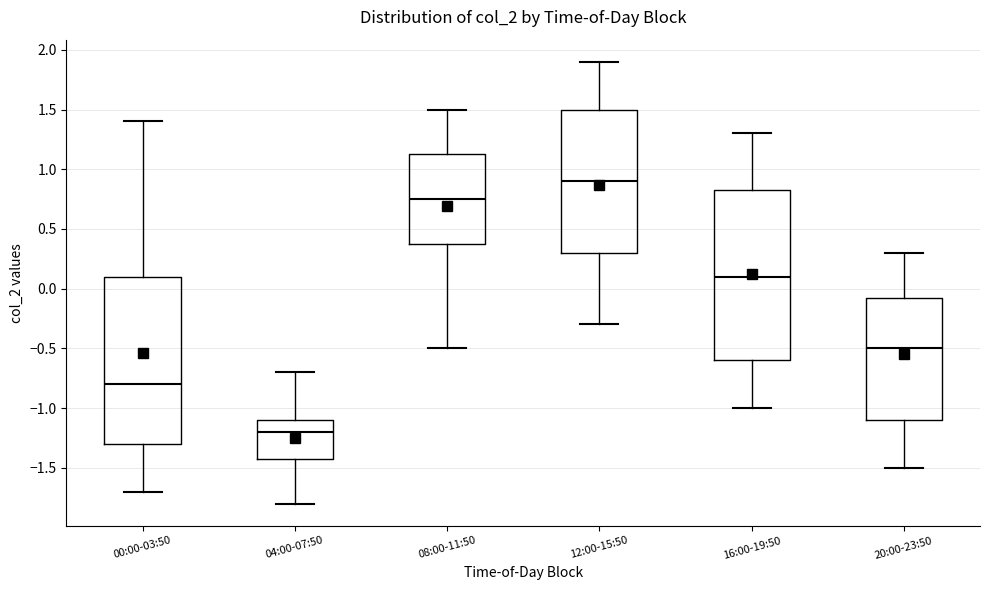

Reading left to right, read every box against the y-axis: the position of its median line, the range the box covers, and the ends of its whiskers. The values are not printed on the chart, so give them approximately, as read against the axis.

00:00-03:50: median -0.80, box -1.30 to 0.10, whiskers -1.70 to 1.40
04:00-07:50: median -1.20, box -1.40 to -1.10, whiskers -1.80 to -0.70
08:00-11:50: median 0.75, box 0.40 to 1.15, whiskers -0.50 to 1.50
12:00-15:50: median 0.90, box 0.30 to 1.50, whiskers -0.30 to 1.90
16:00-19:50: median 0.10, box -0.60 to 0.85, whiskers -1.00 to 1.30
20:00-23:50: median -0.50, box -1.10 to -0.05, whiskers -1.50 to 0.30